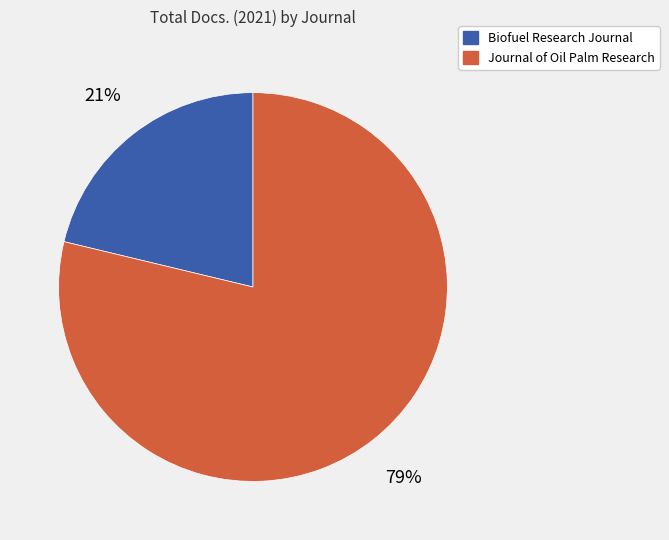

Count the number of slices in the pie.

2